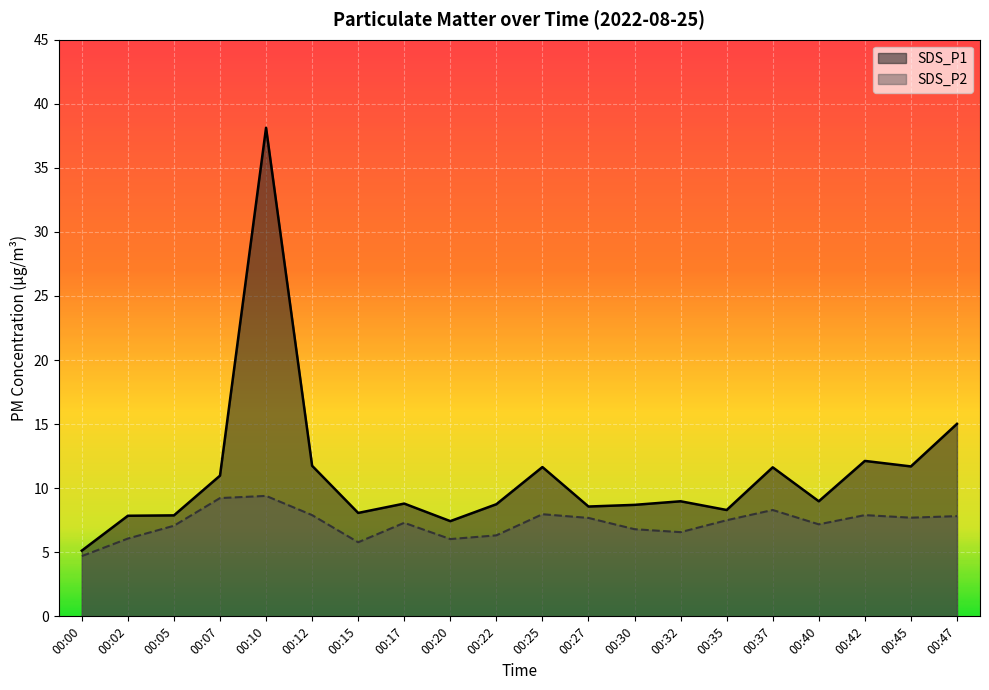

Which series has the largest total across all categories?

SDS_P1